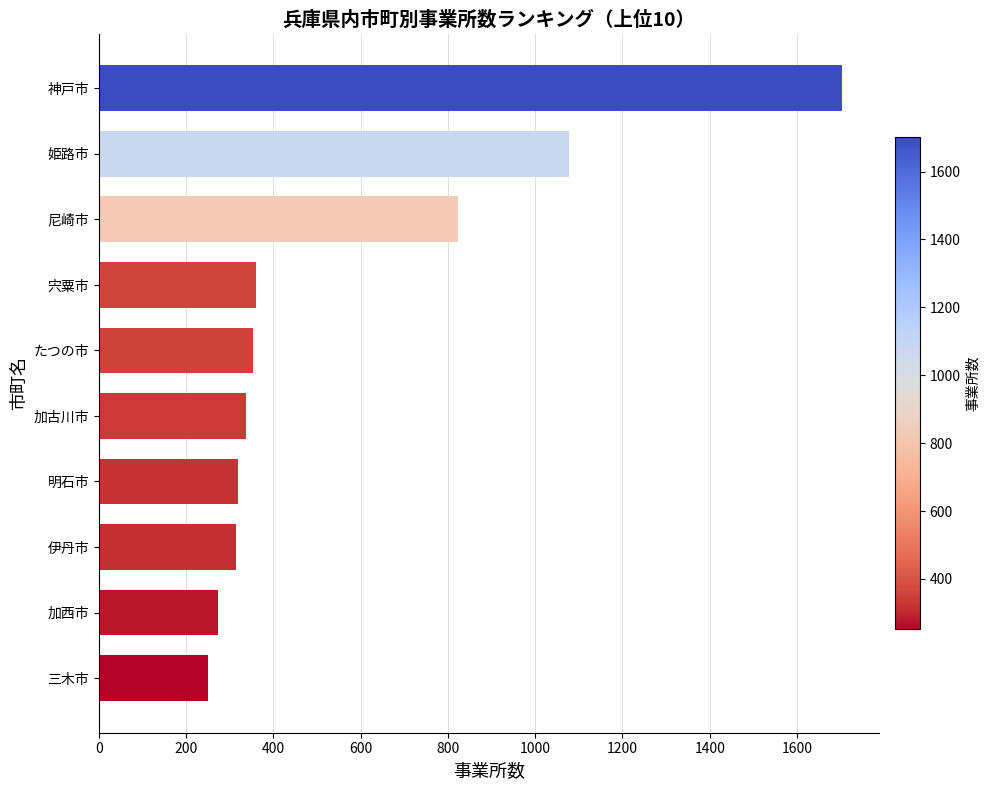

What is the sum of all values?

5814